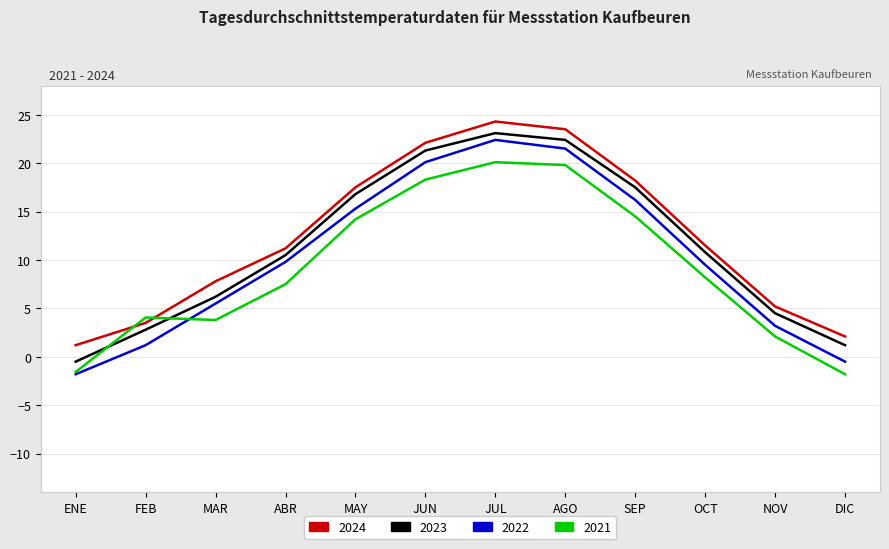

Which series has the largest range (max minus min)?

2022